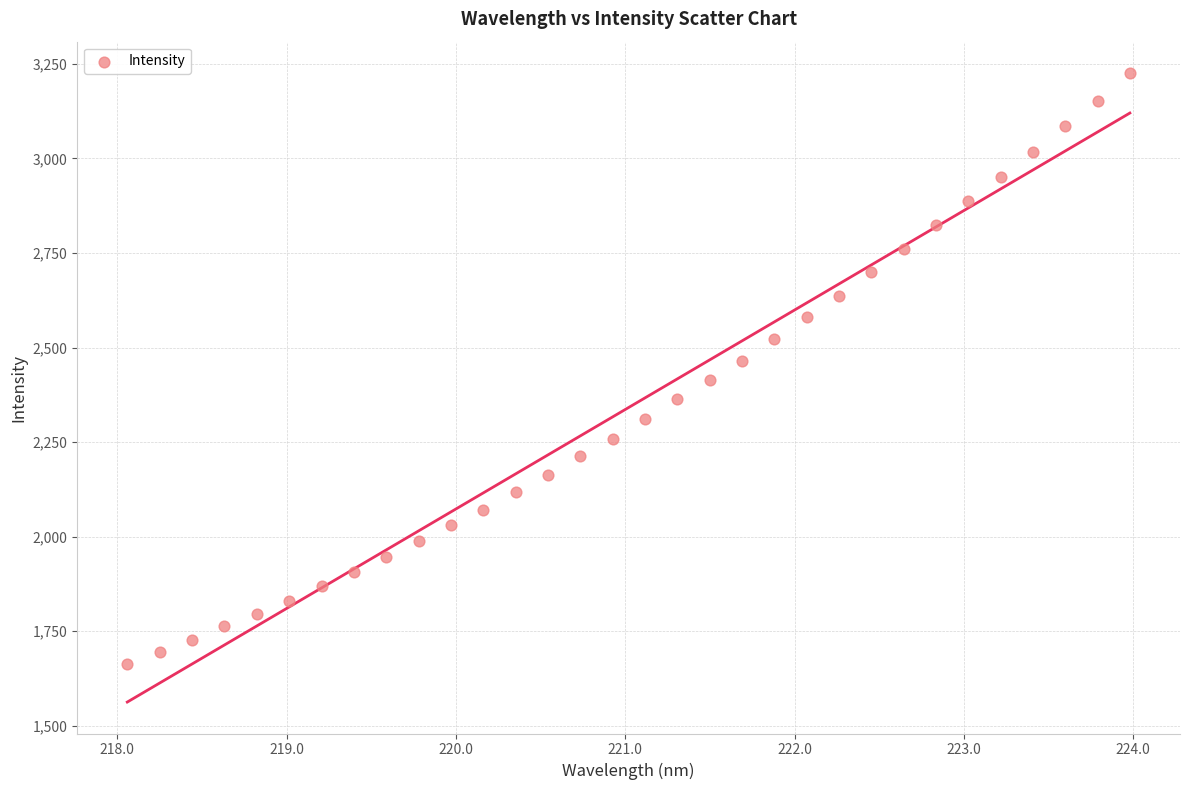

How many data points are displayed?

32